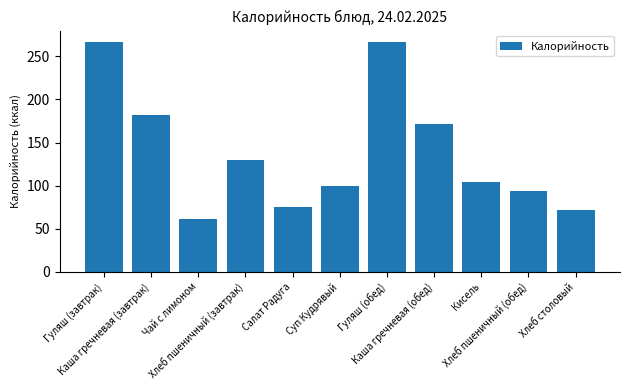

What is the label of the 11th bar from the right?

Гуляш (завтрак)